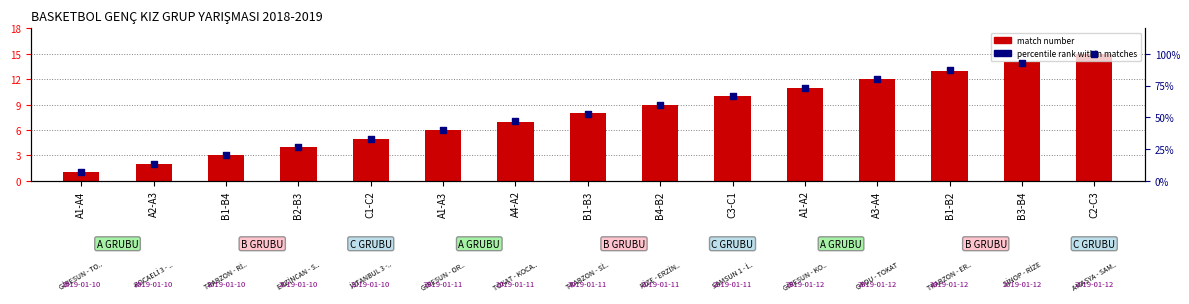

At how many categories does at least one series exceed 81?

3